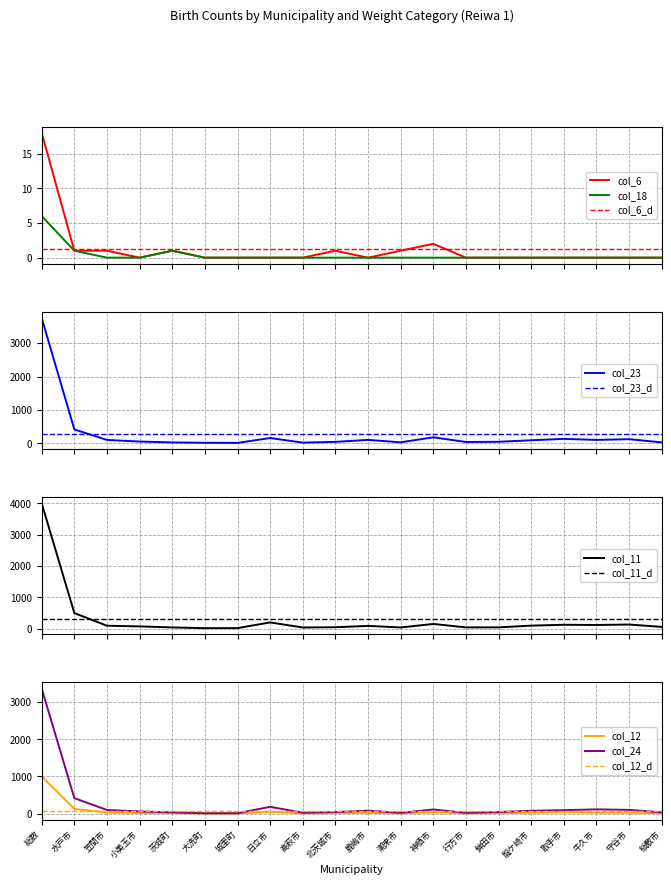

Where is the first local maximum for col_12 (male 4.0-4.5kg)?

日立市